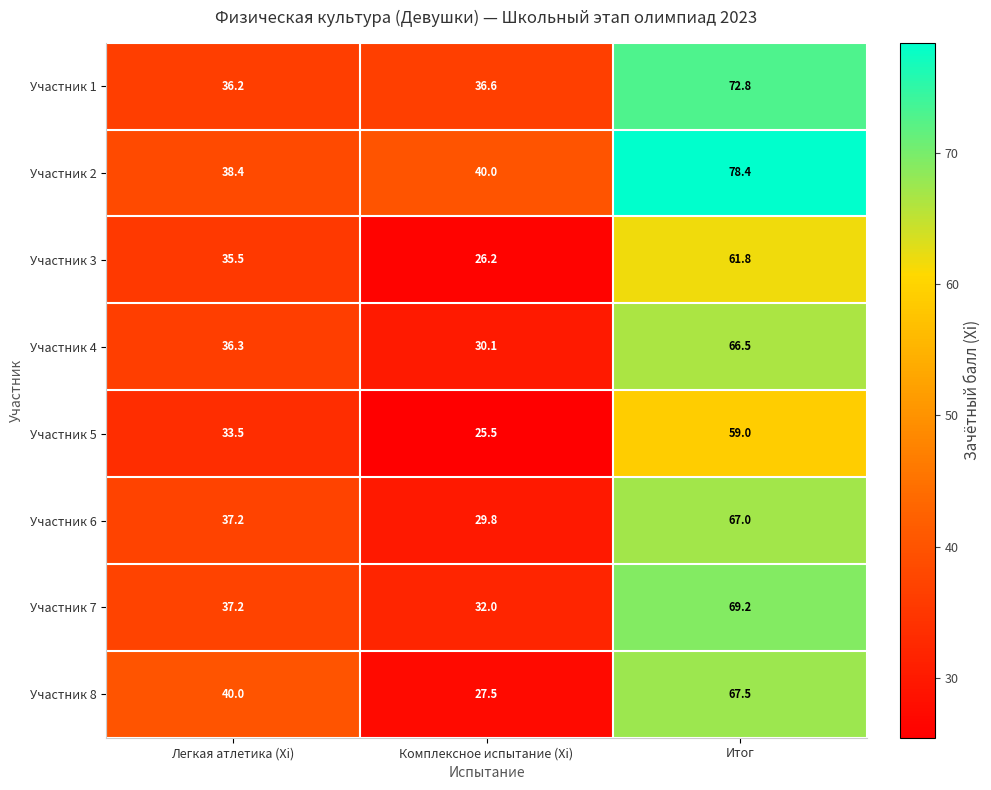

Rank the series at Итог from lowest to highest value.

Участник 5, Участник 3, Участник 4, Участник 6, Участник 8, Участник 7, Участник 1, Участник 2